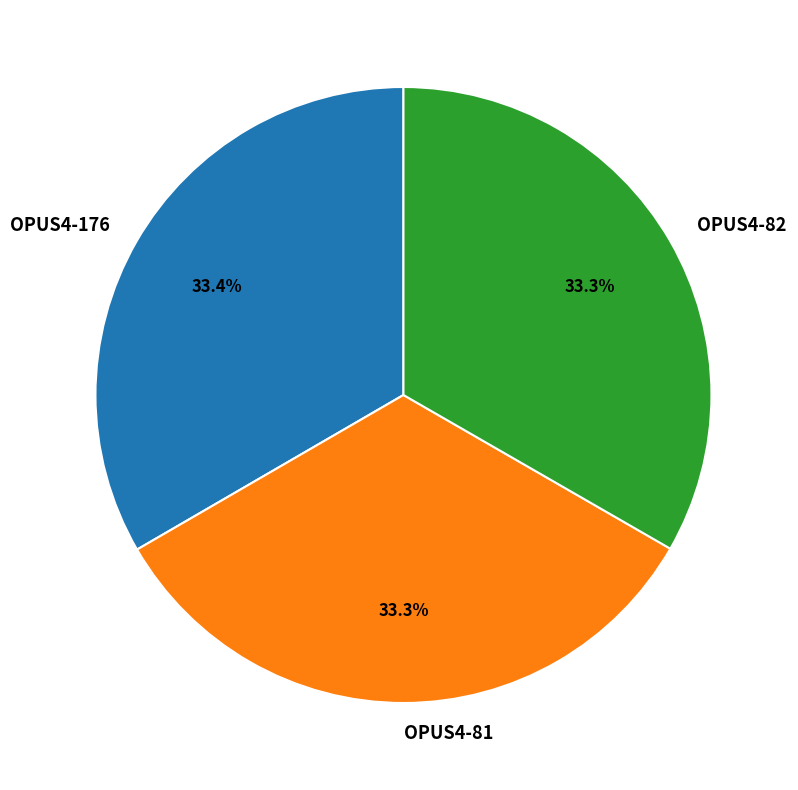

Does any single category account for the majority?

No